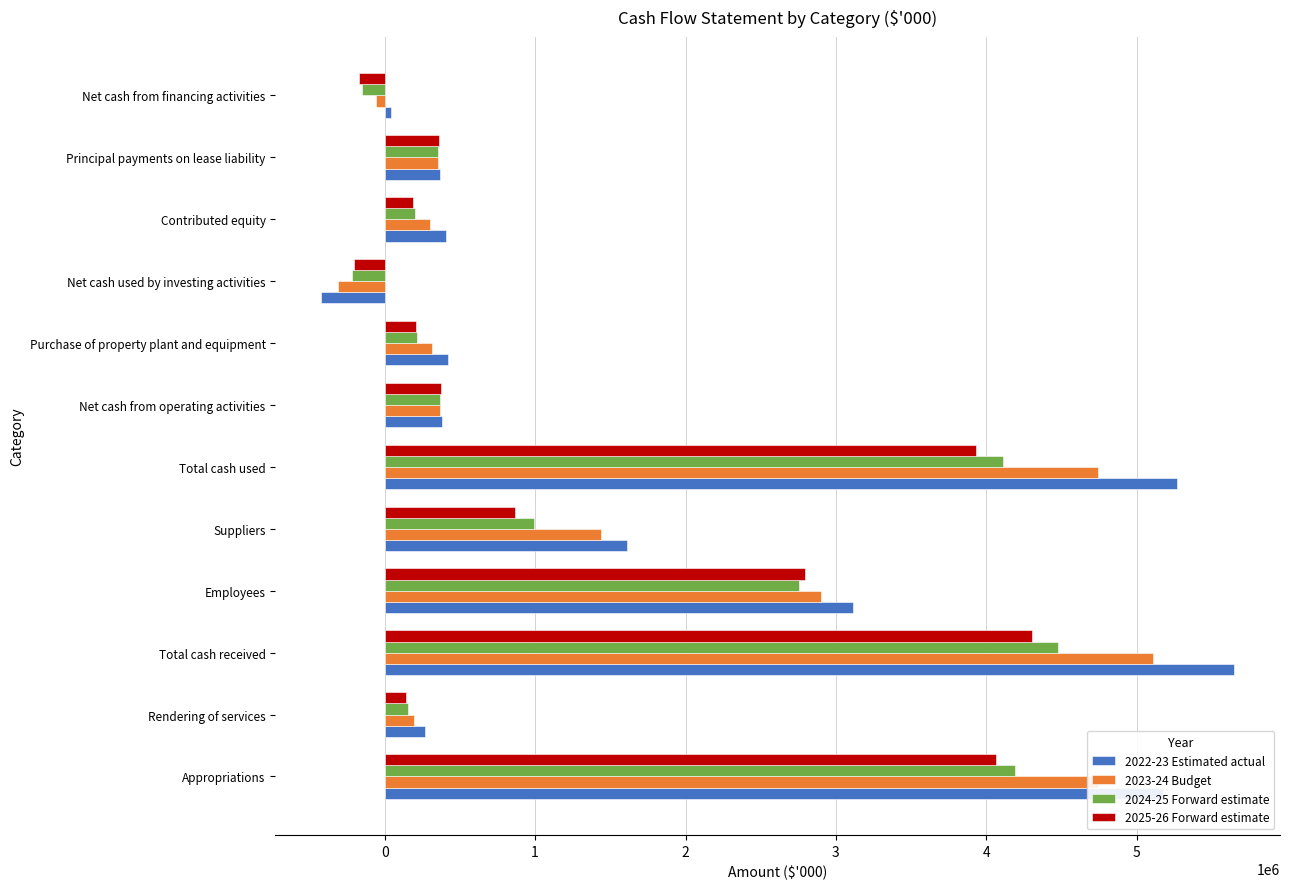

What is the spread (max minus min) of values at Total cash used?

1339215